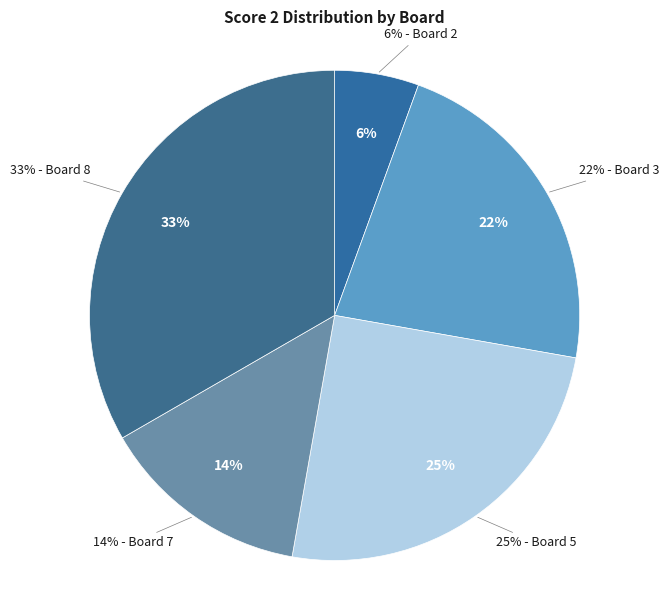

What is the total percentage of Board 2 and Board 5?

30.6%